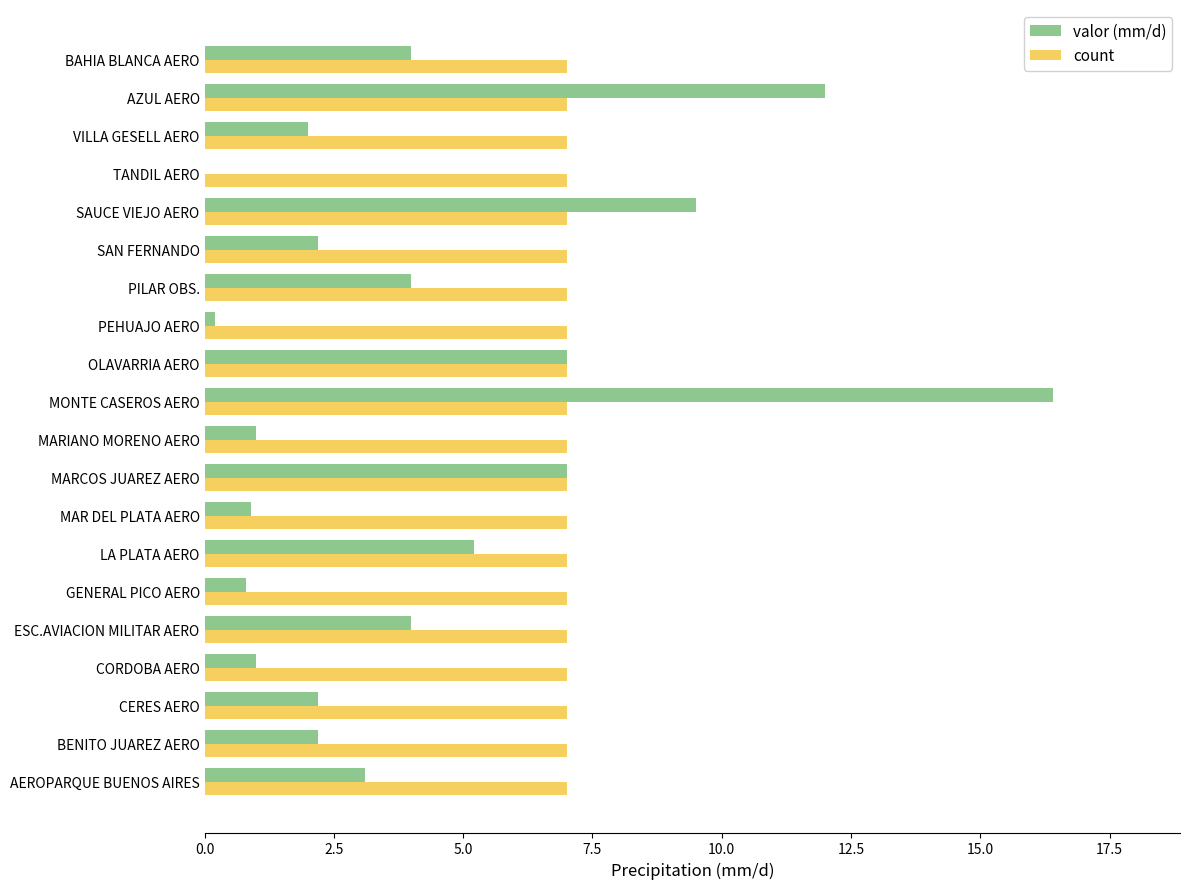

Which series changed the most between BENITO JUAREZ AERO and PILAR OBS.?

valor (mm/d)